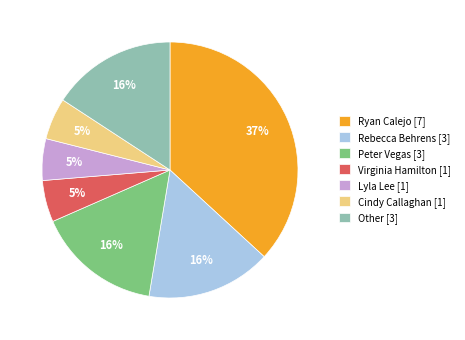

Does any single category account for the majority?

No